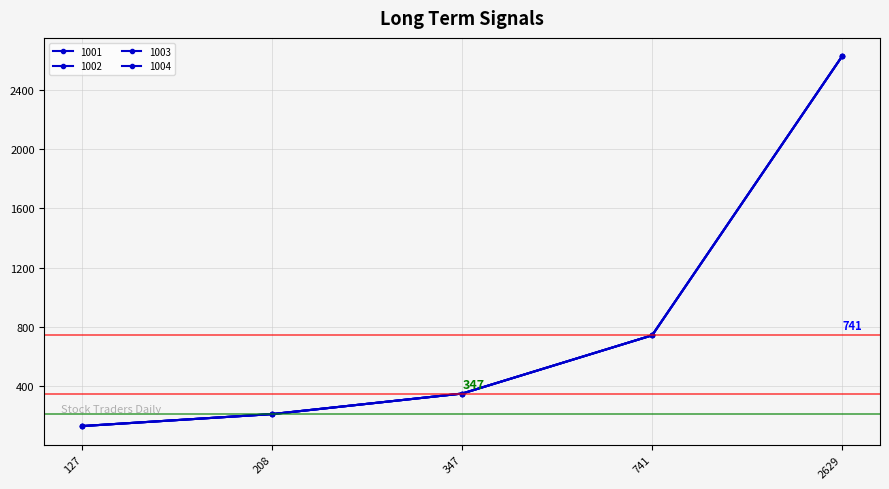

What are all the series names shown in the legend?

1001, 1002, 1003, 1004